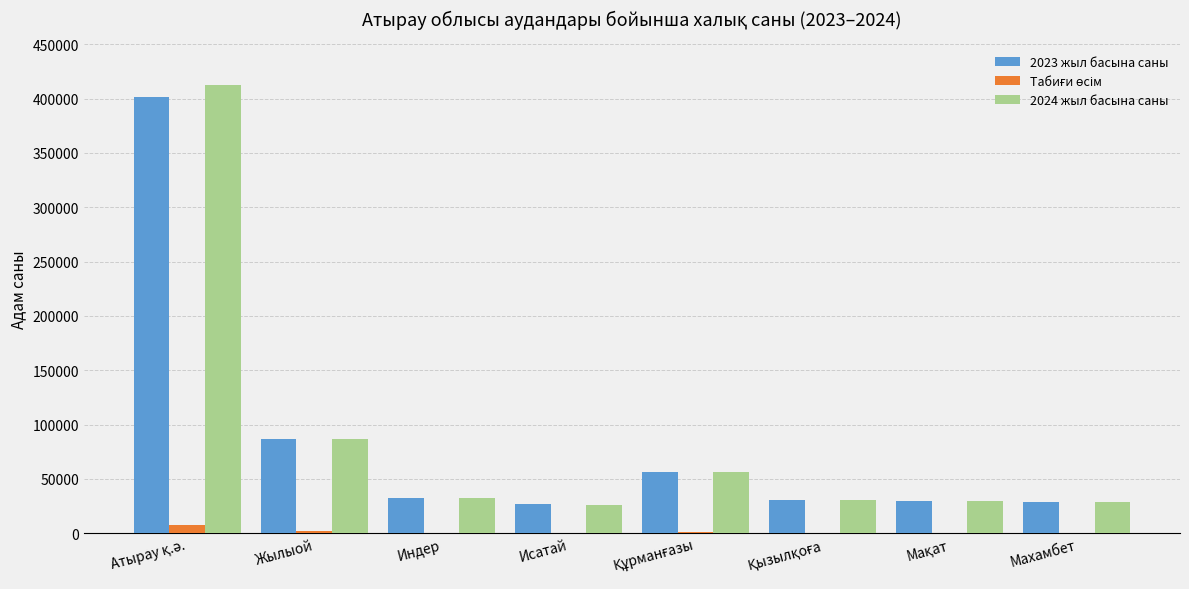

Which series has the largest range (max minus min)?

2024 жыл басына саны